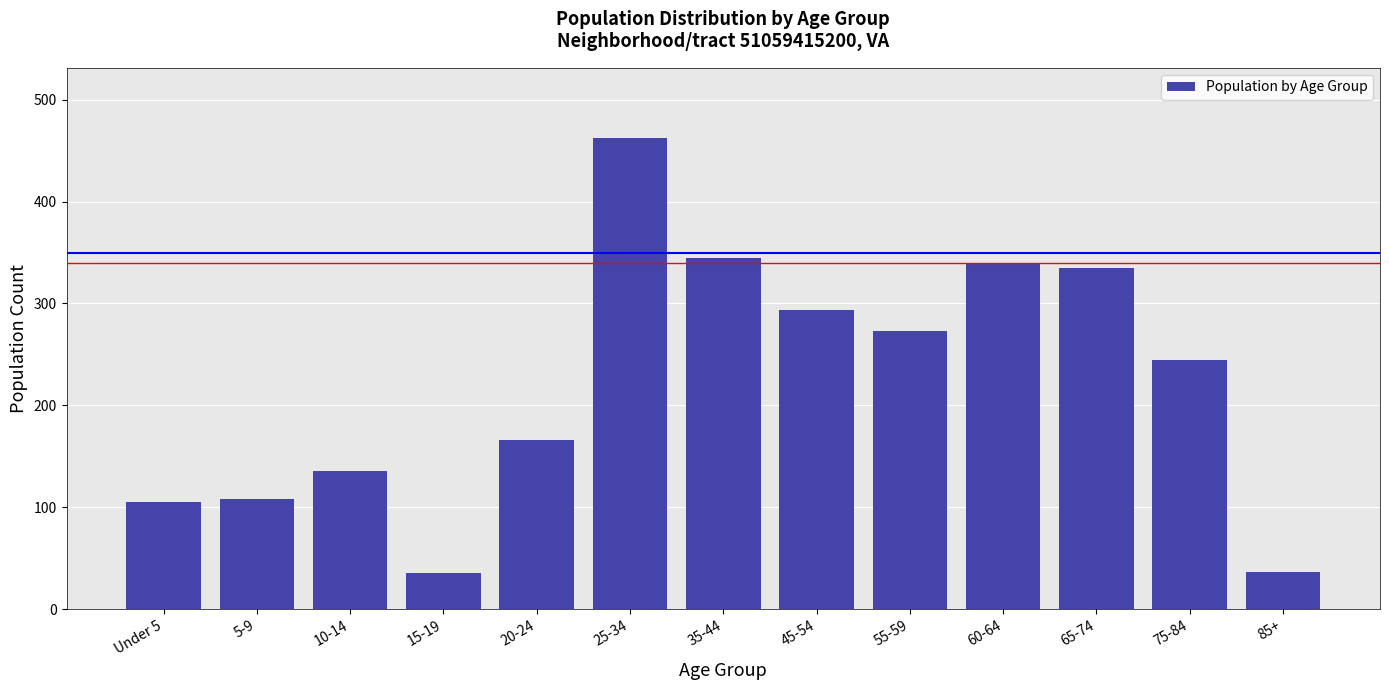

The value at 75-84 is 354. True or false?

False